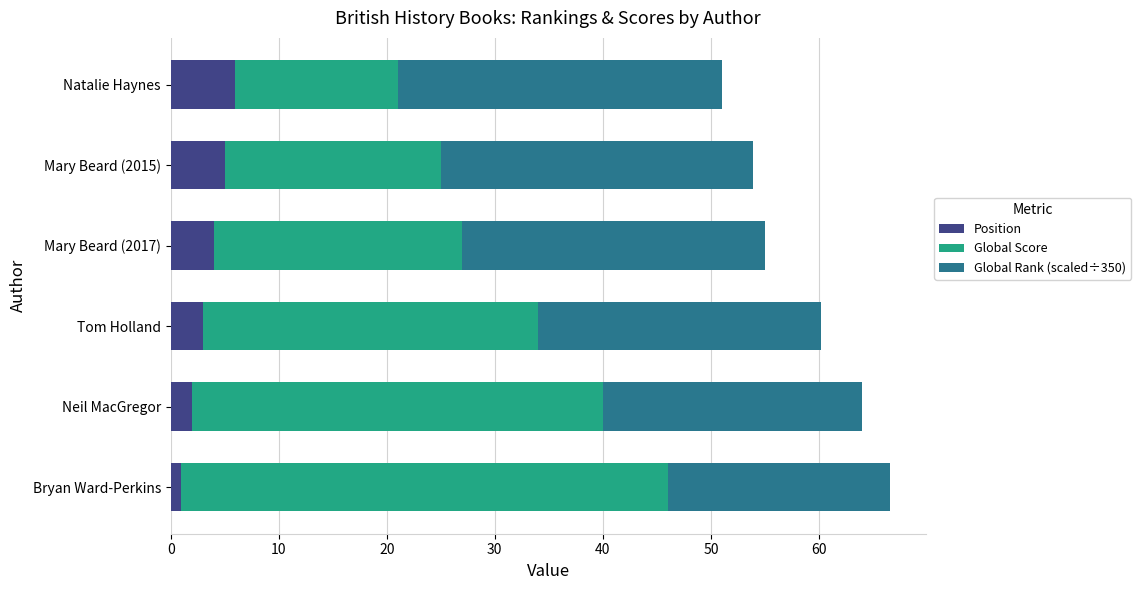

What value does the Position series have at Tom Holland?

3.0